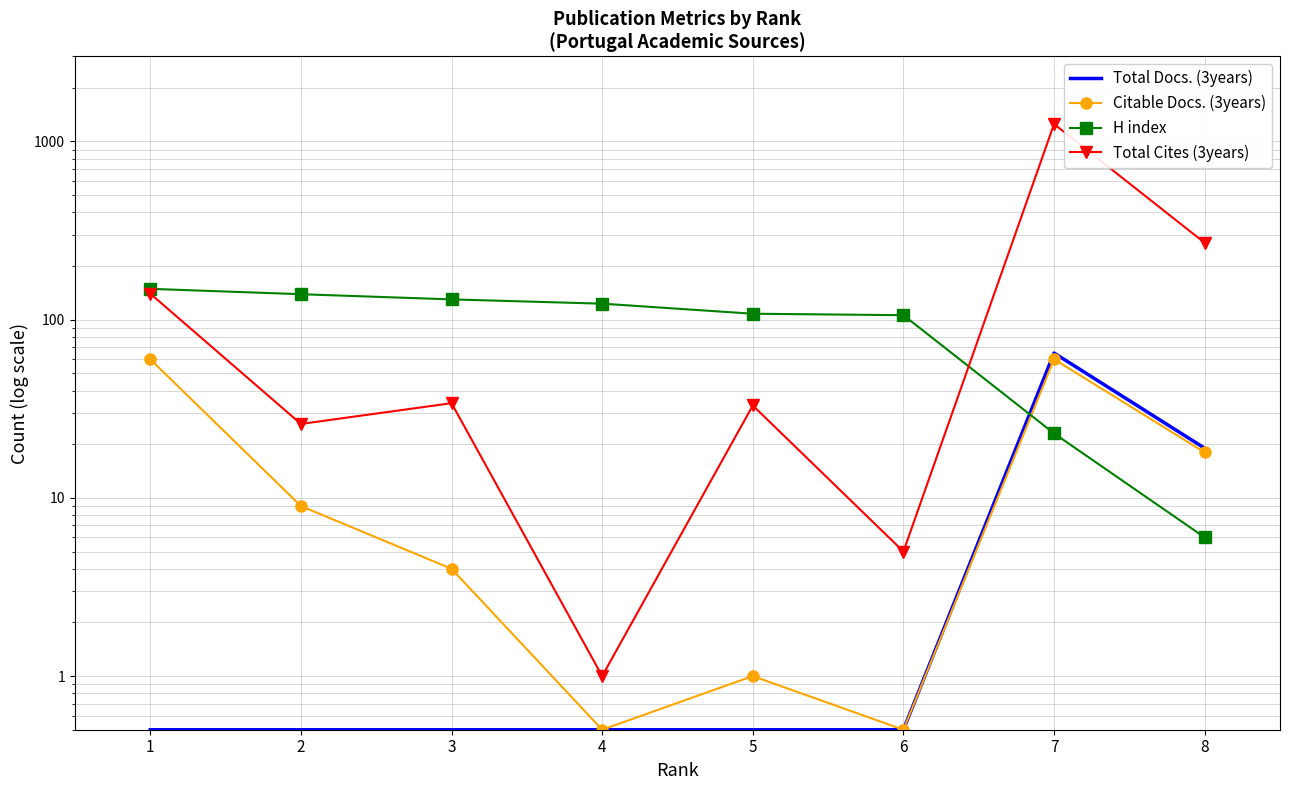

True or false: H index and Total Cites (3years) intersect in this chart.

True